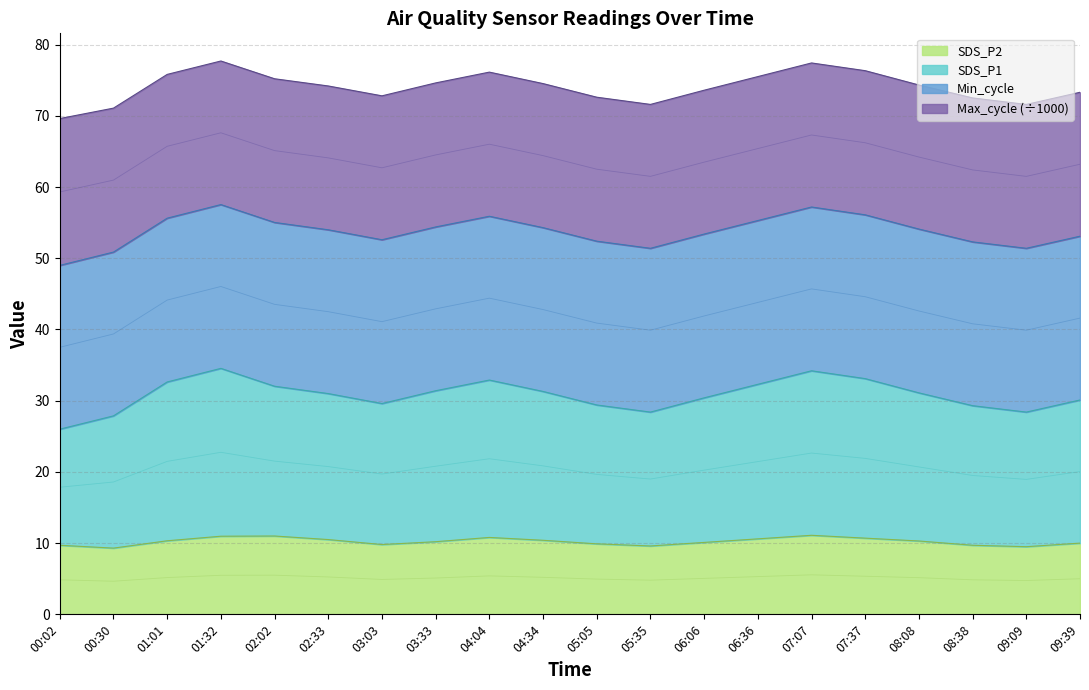

The SDS_P2 series shows 10.0 at 09:39. True or false?

True